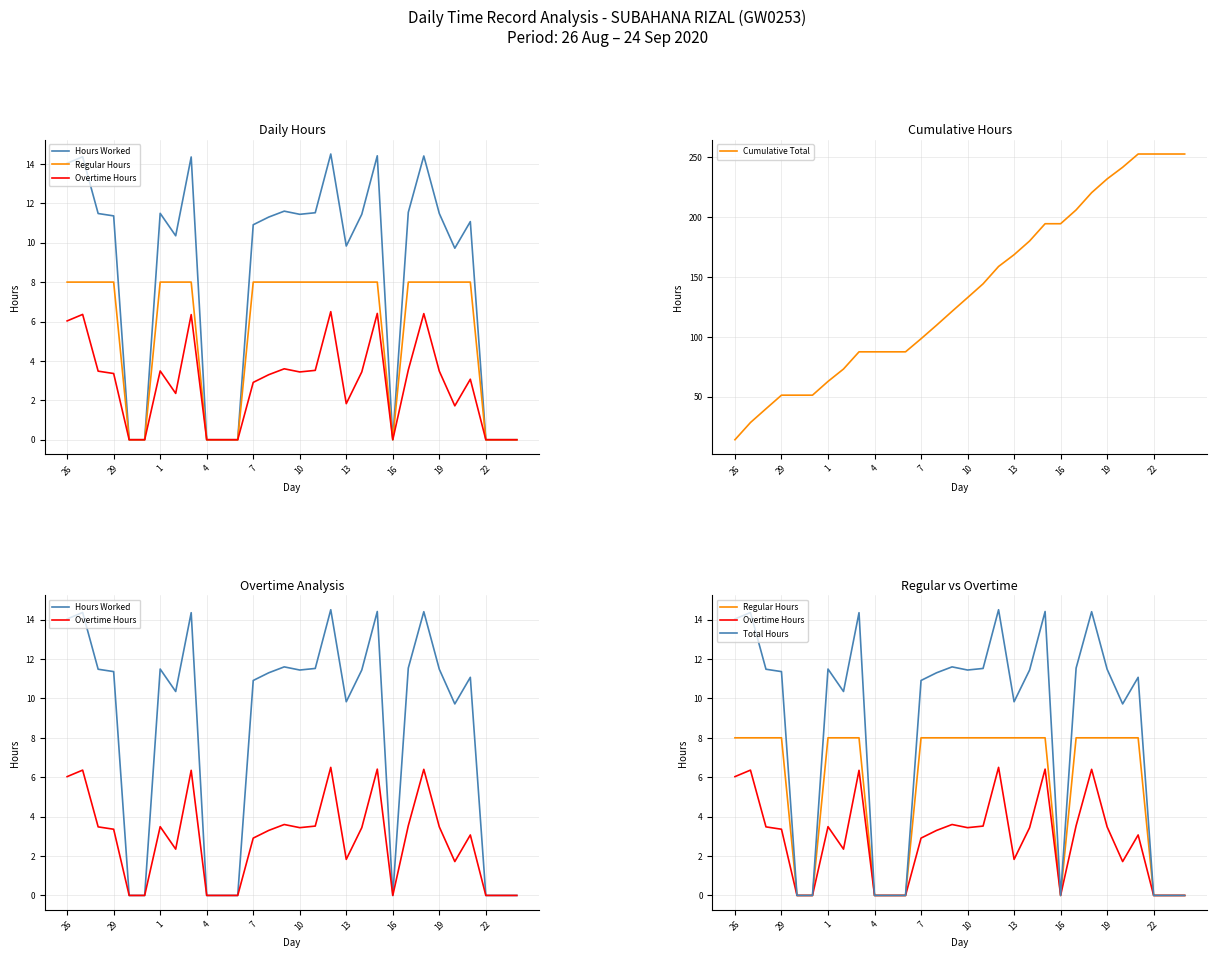

How many data points in Hours Worked are less than 11?

13